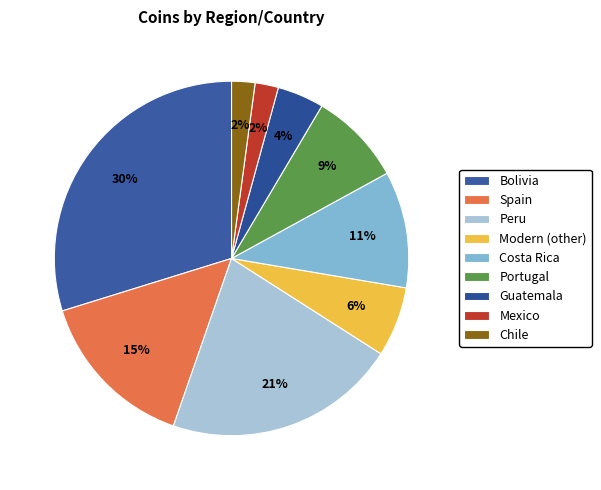

How many slices are in this pie chart?

9